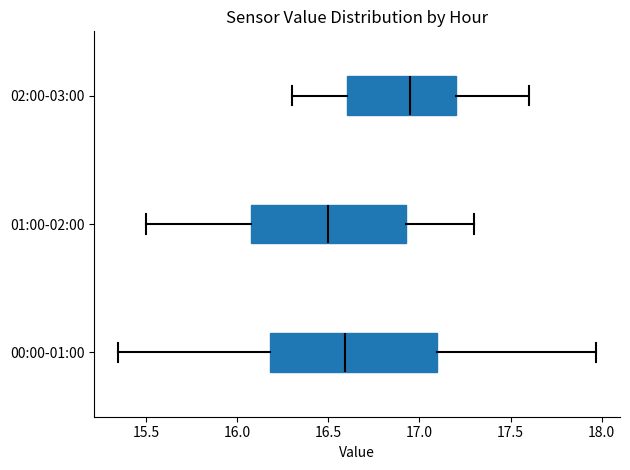

Reading bottom to top, read every box against the x-axis: the position of its median line, the range the box covers, and the ends of its whiskers. The values are not printed on the chart, so give them approximately, as read against the axis.

00:00-01:00: median 16.60, box 16.20 to 17.10, whiskers 15.35 to 17.95
01:00-02:00: median 16.50, box 16.10 to 16.95, whiskers 15.50 to 17.30
02:00-03:00: median 16.95, box 16.60 to 17.20, whiskers 16.30 to 17.60